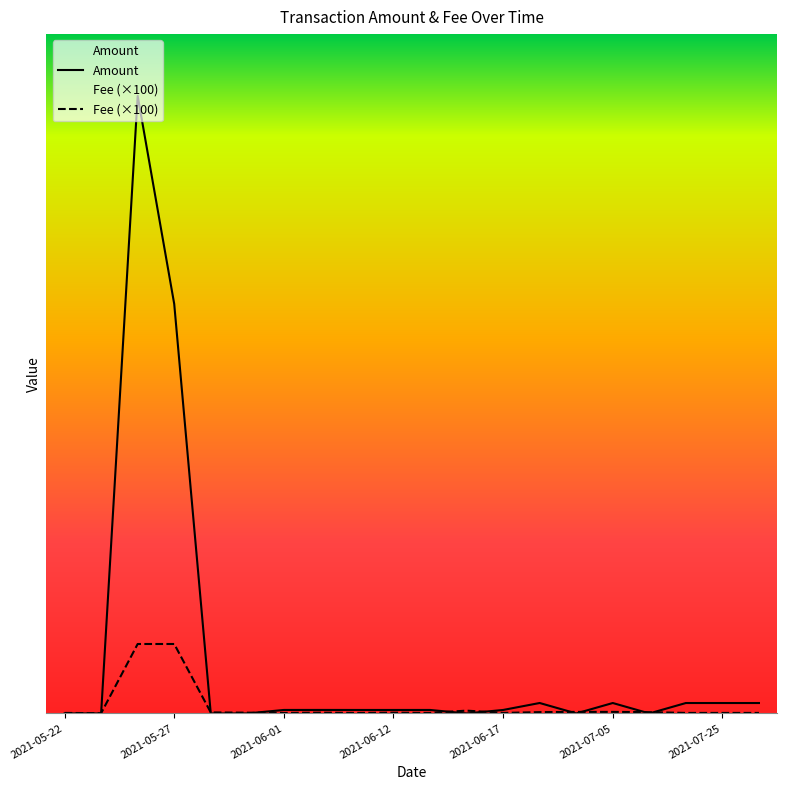

How many values in the Fee (×100) series exceed 2?

11